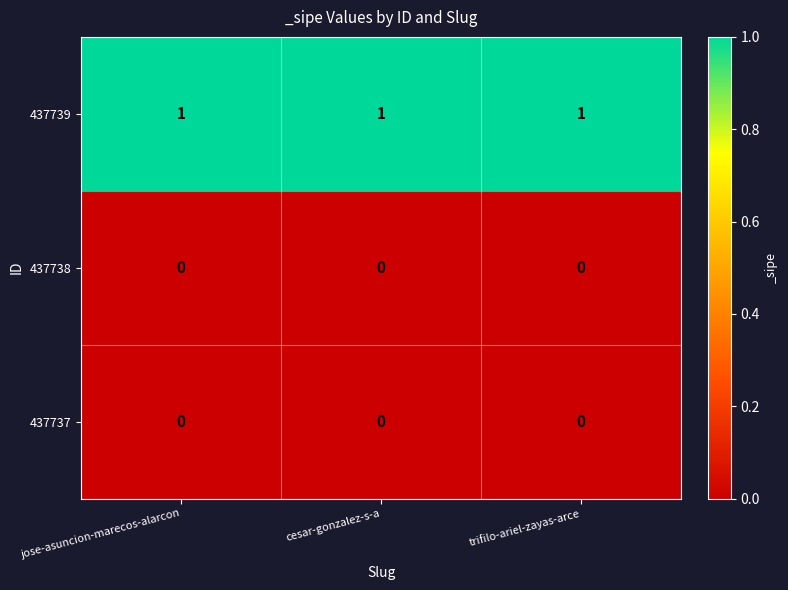

Which series has the largest total across all categories?

437739